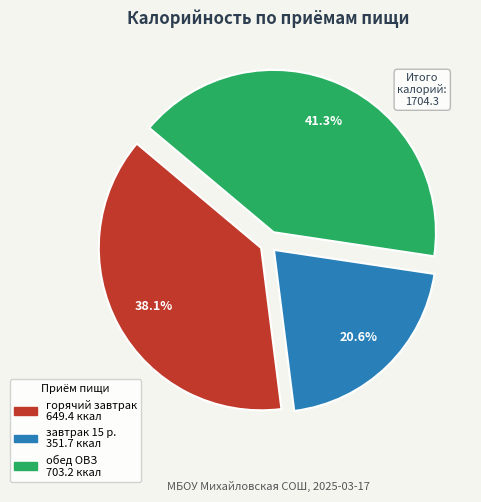

Is there any slice that represents more than half of the pie?

No